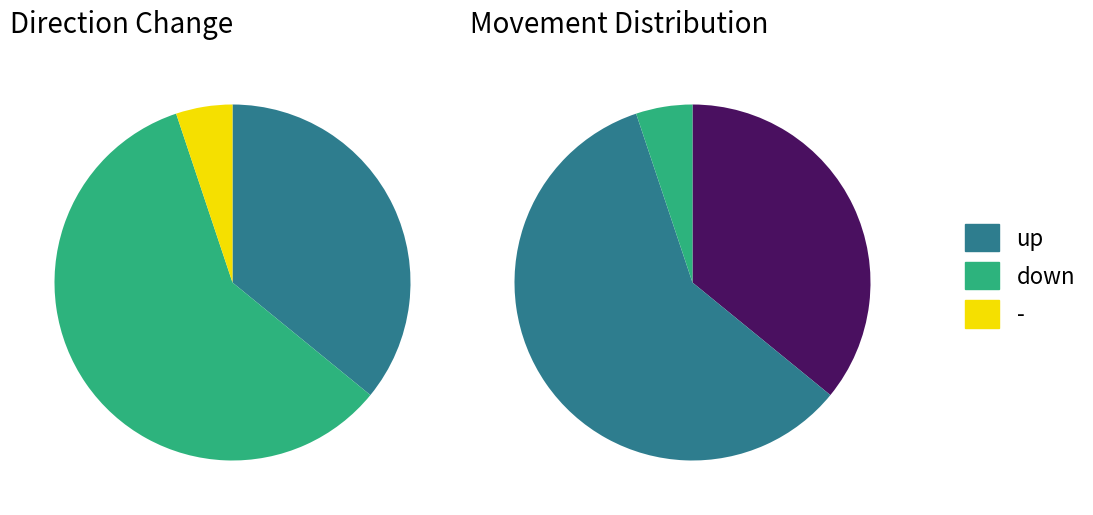

What is the change in value from up to down?

+4